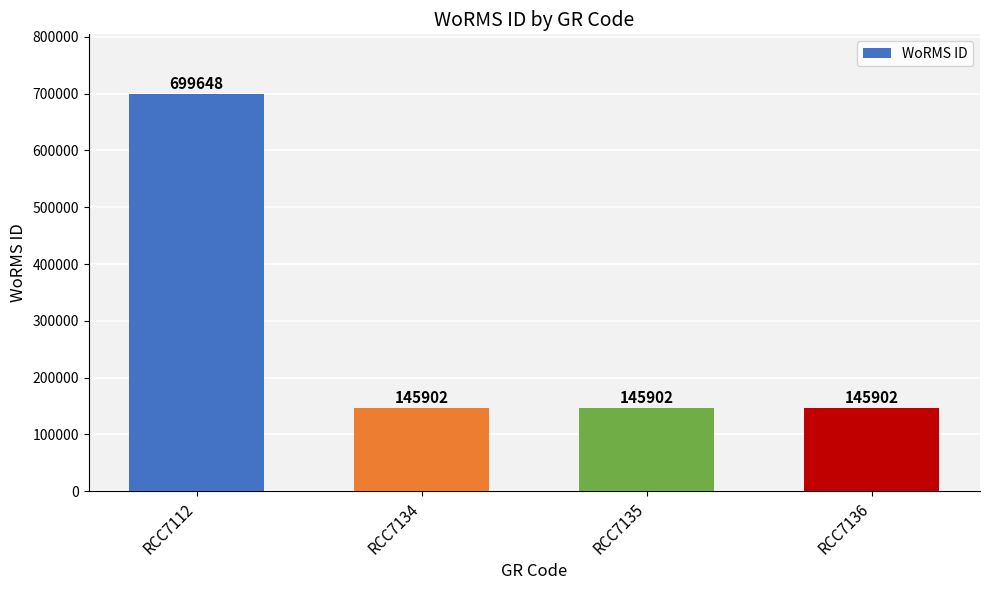

Approximately how many times larger is the value at RCC7112 compared to RCC7134?

4.8